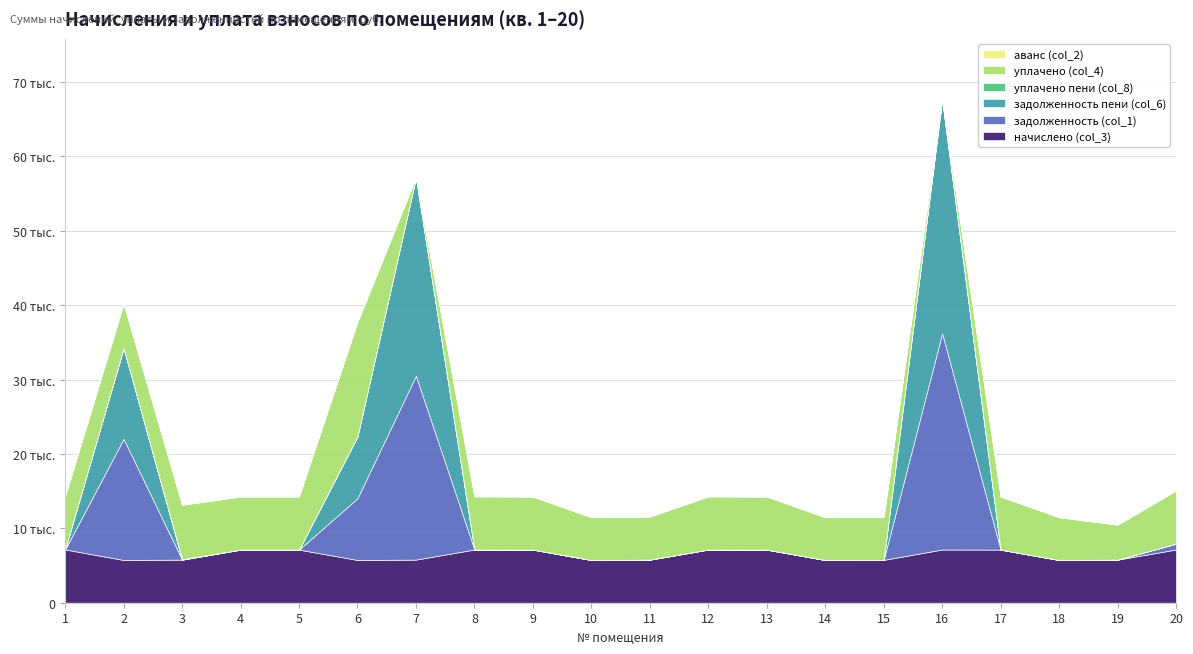

Which series has the widest spread of values?

задолженность пени (col_6)